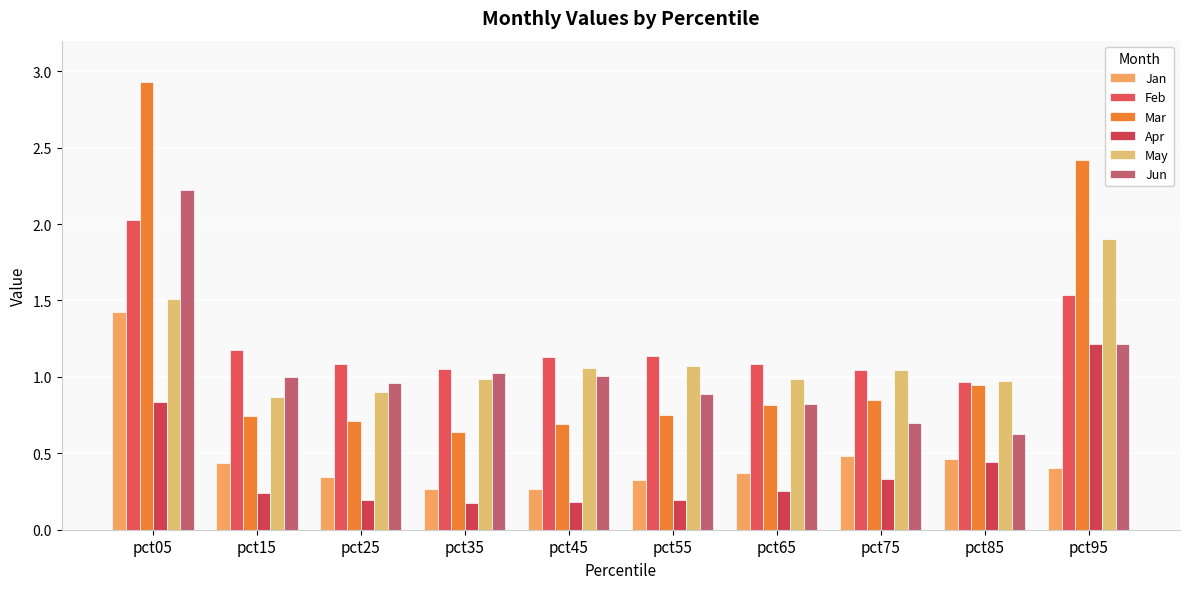

What is the sum of all Apr values?

4.1